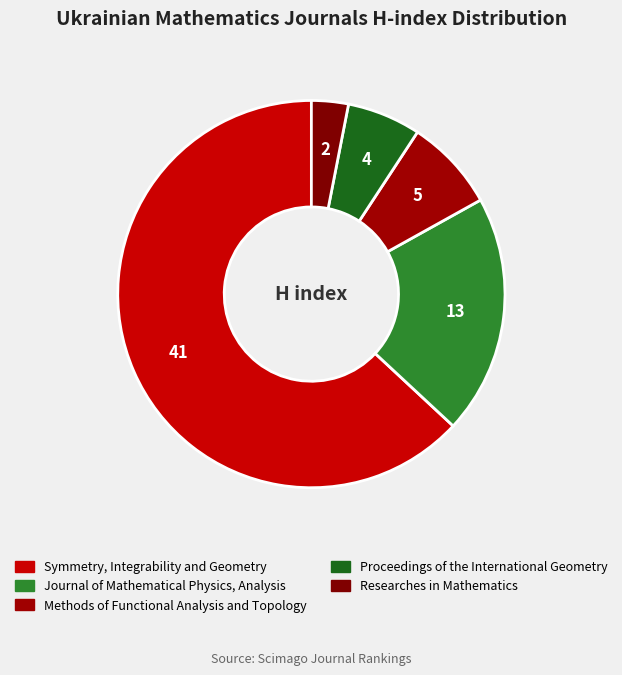

What is the change in value from Methods of Functional Analysis and Topology to Researches in Mathematics?

-3